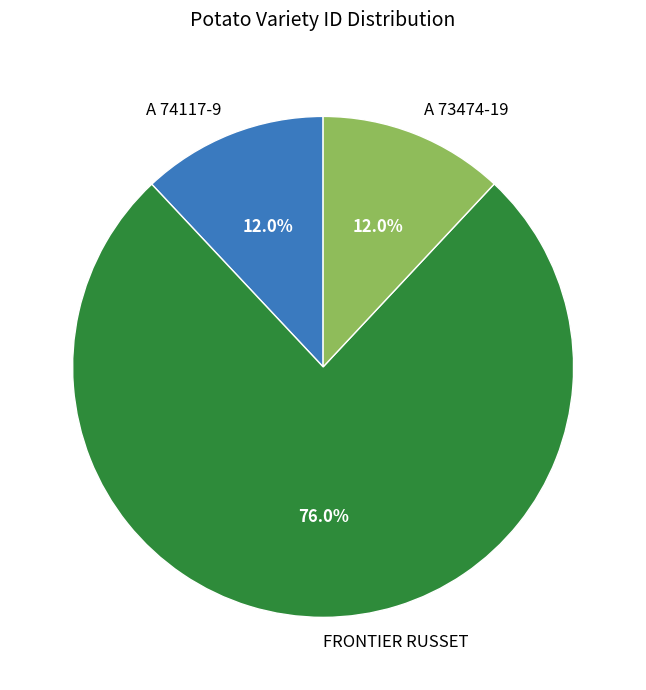

To the nearest percent, what is the difference between the largest and smallest slice percentages?

64%